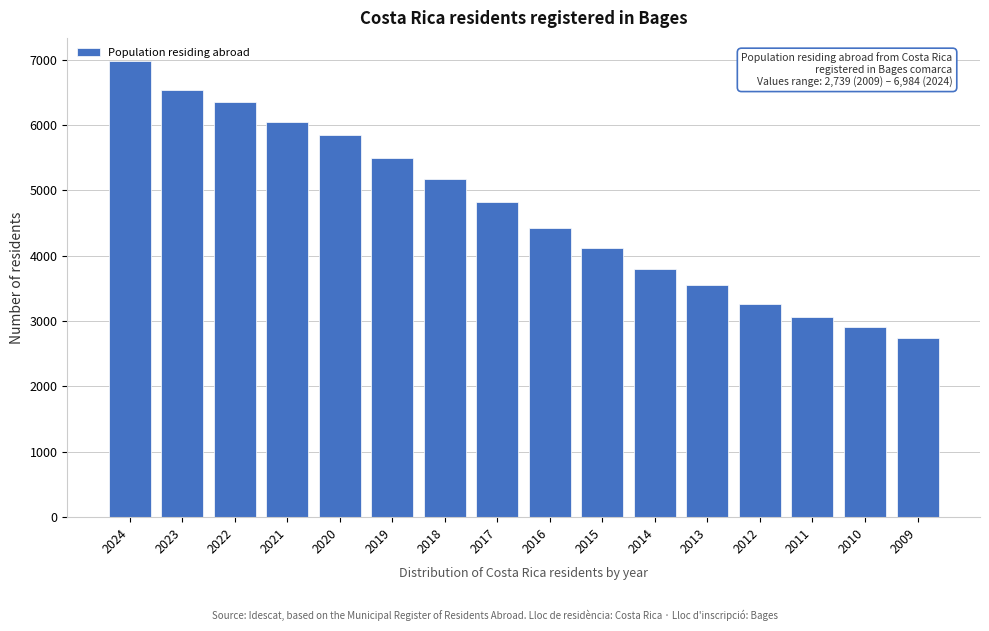

Which category has the highest value across all series?

2024